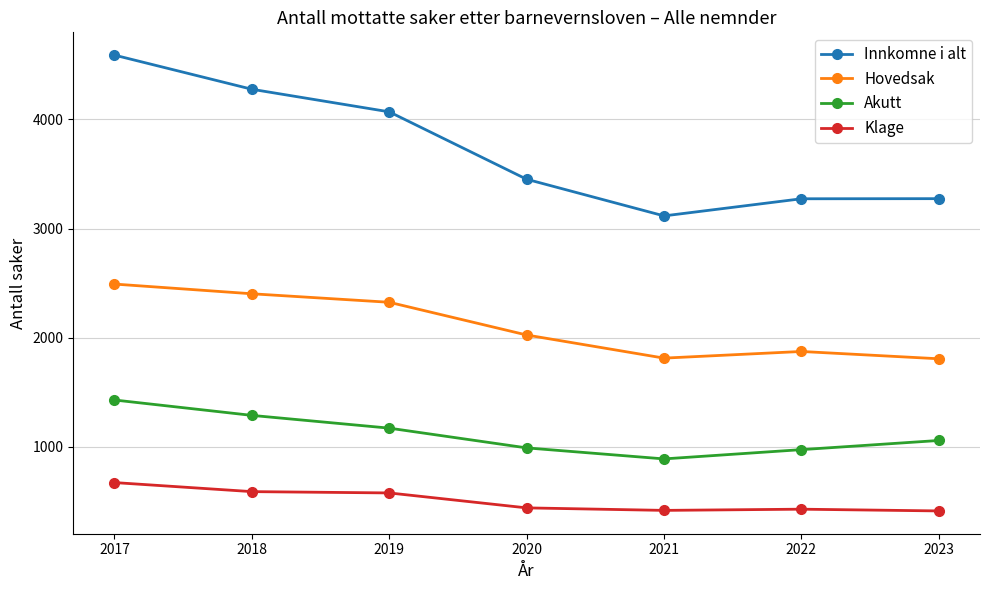

Is the value of Akutt at 2017 greater than the value of Hovedsak at 2023?

No